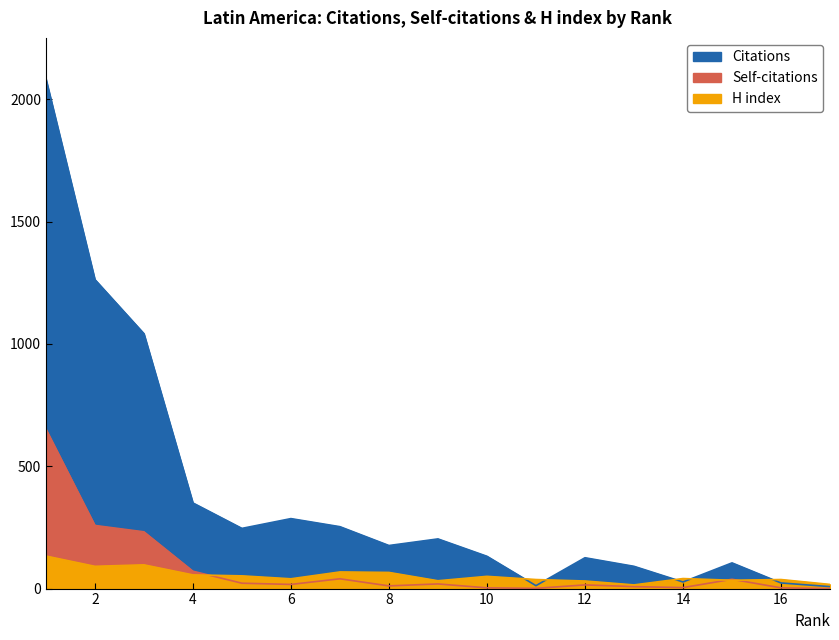

In H index, how many points are higher than both neighbors (excluding endpoints)?

5